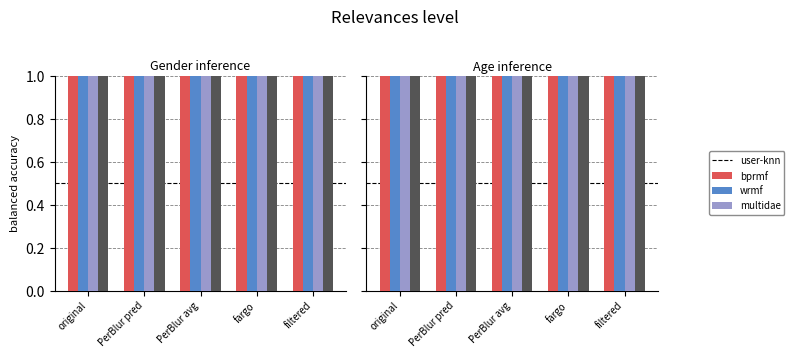

Rank the categories by wrmf value from lowest to highest.

PerBlur pred, original, PerBlur avg, fargo, filtered